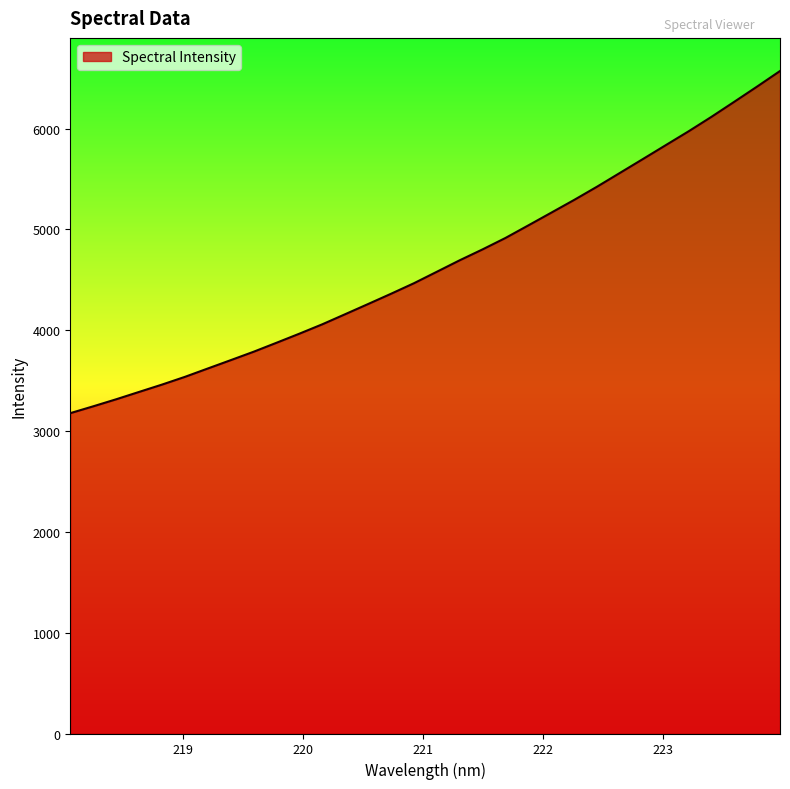

What is the difference between the maximum and minimum values?

3394.2